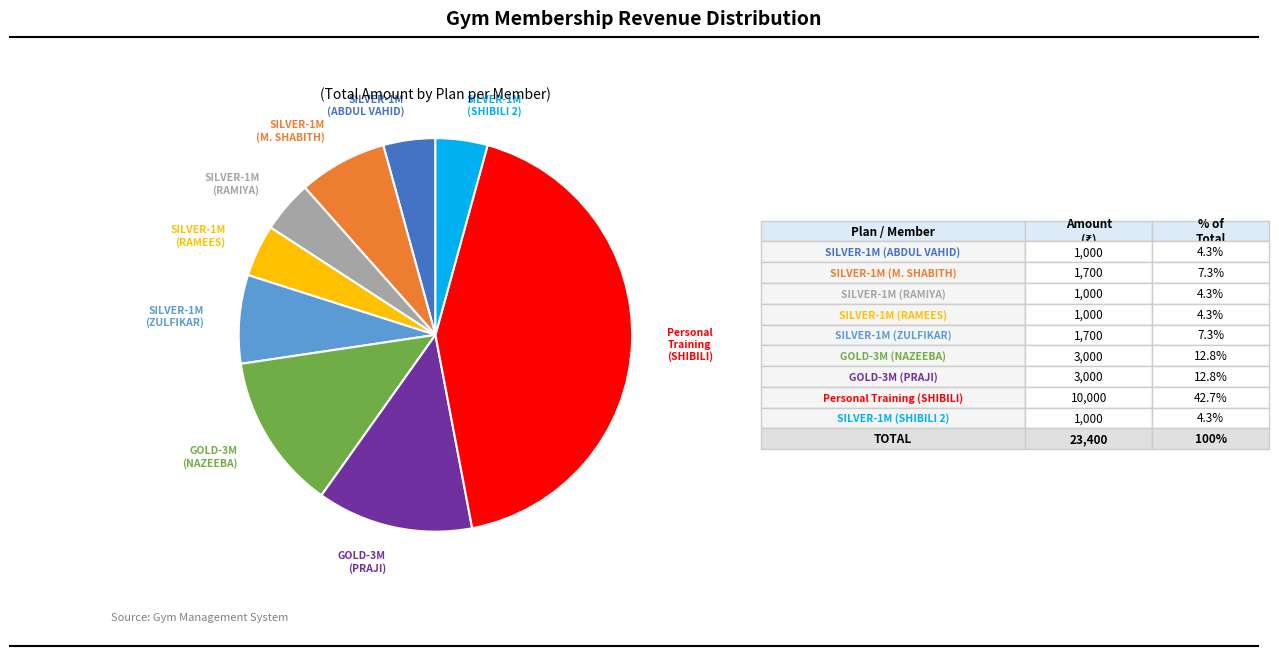

Is there a majority slice in this chart?

No